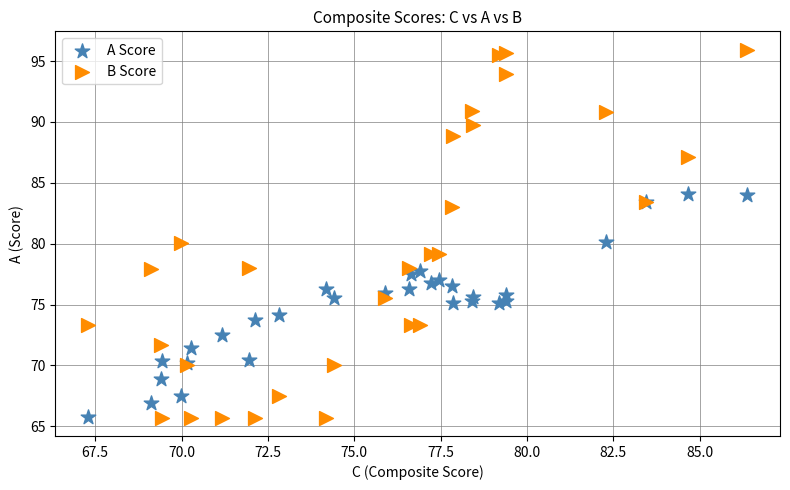

Which series has the widest spread of Y values?

B Score